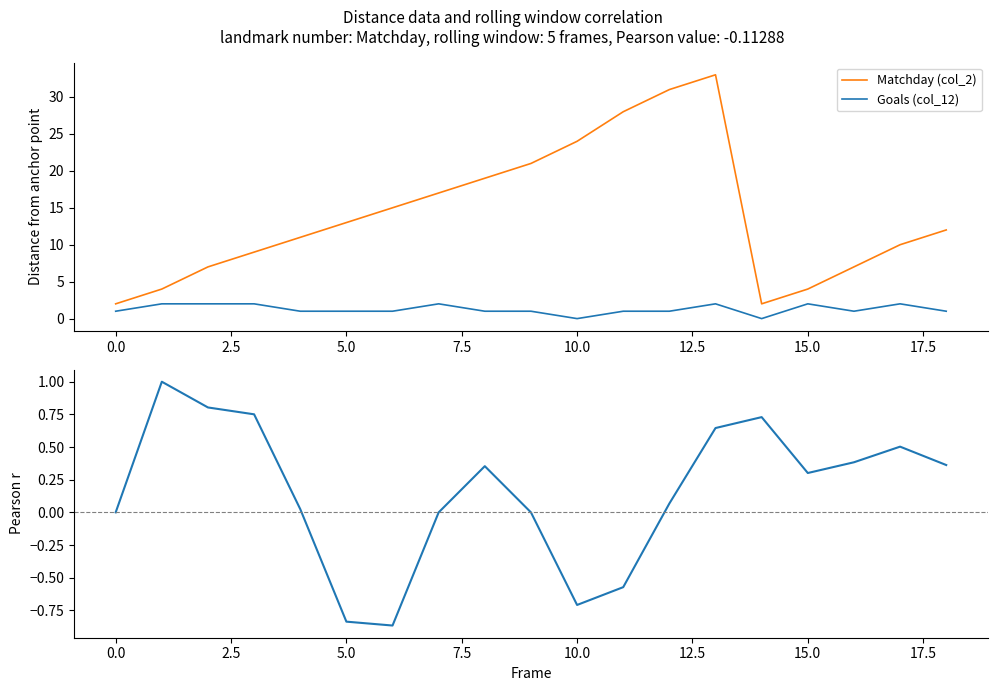

What is the average value of the Matchday (col_2) series?

14